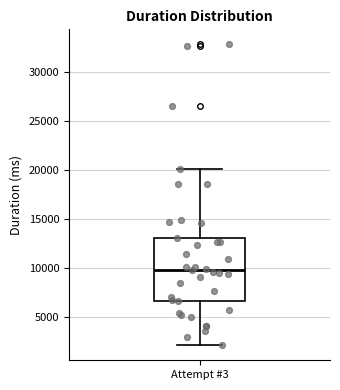

Where does the median line of the box for Attempt #3 sit on the y-axis? The values are not printed on the chart, so give them approximately, as read against the axis.

10000